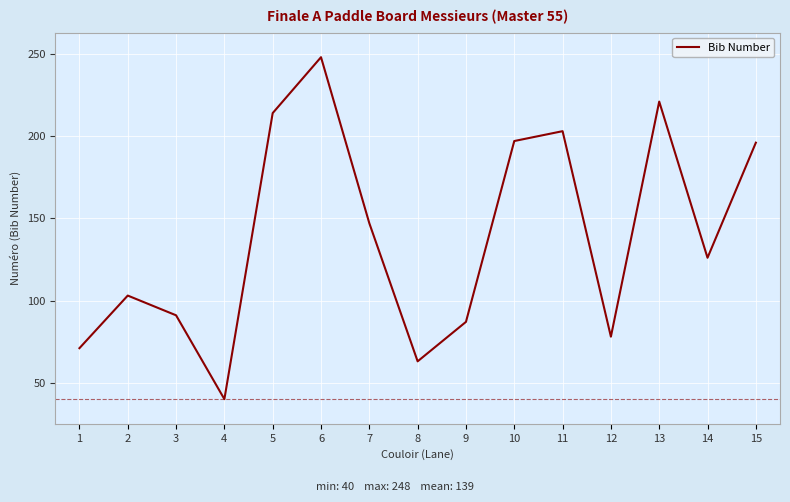

What is the change in value from 4 to 7?

+107